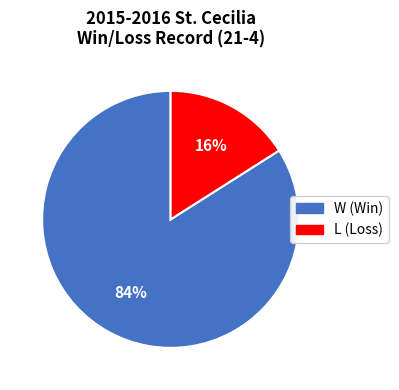

Rank the categories by value from lowest to highest.

L, W